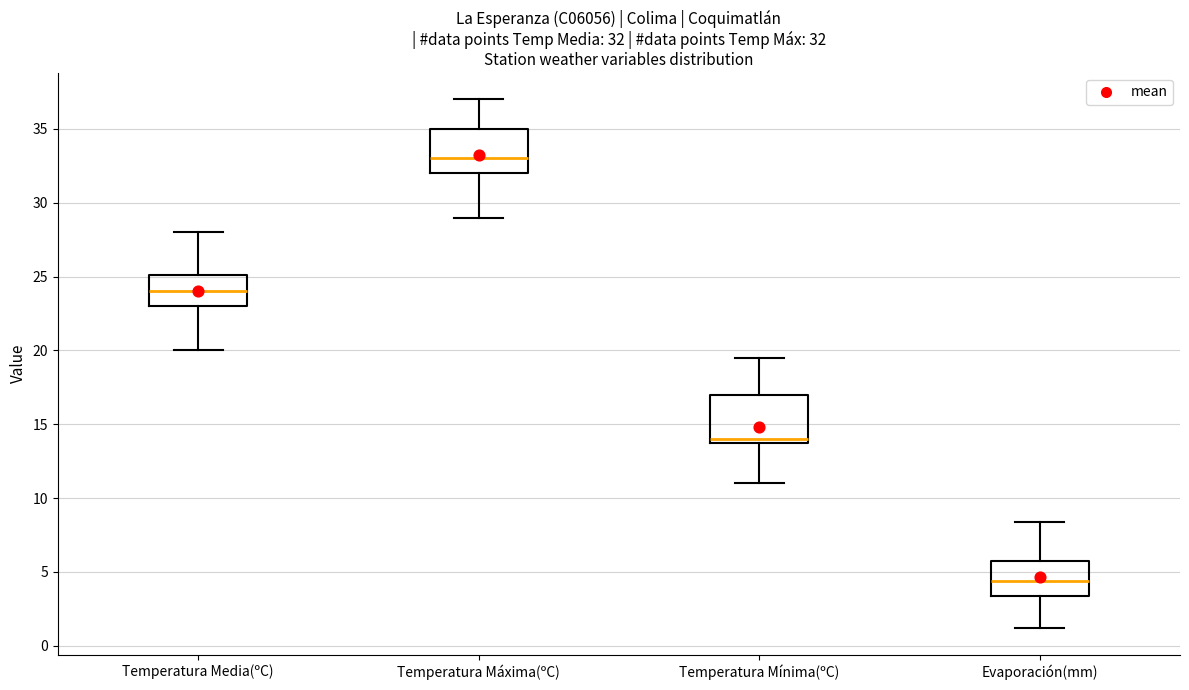

Which box's median line is the highest?

Temperatura Máxima(ºC)